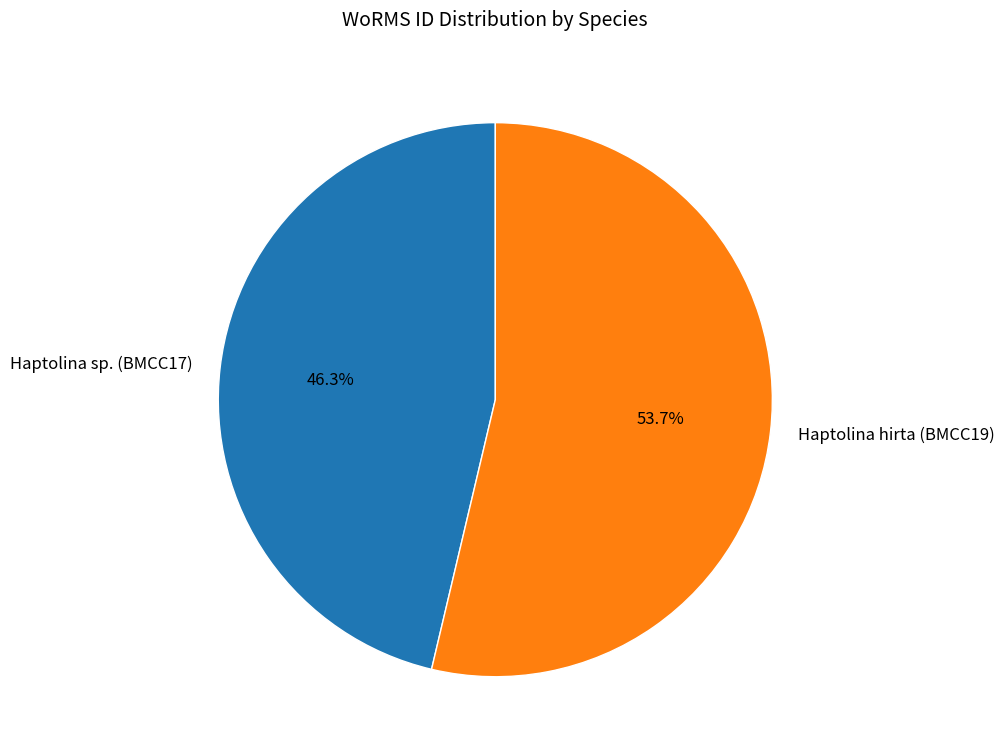

Does any single category account for the majority?

Yes